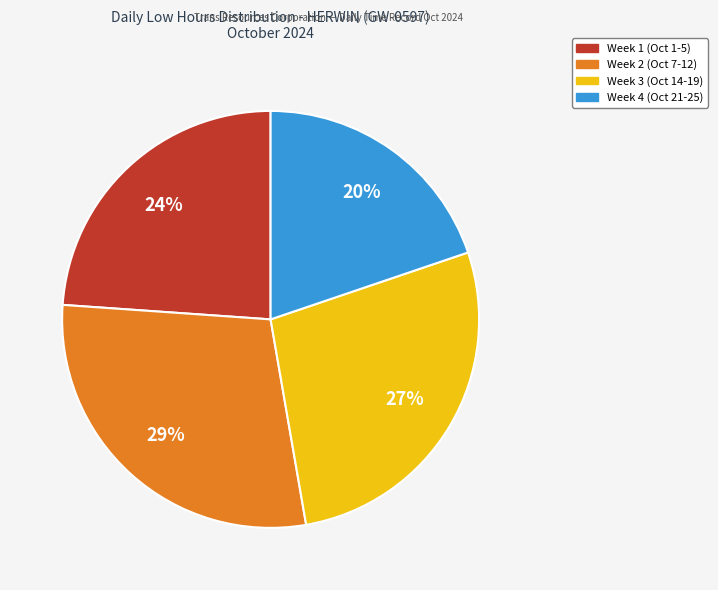

To the nearest percent, what is the difference between the largest and smallest slice percentages?

9%